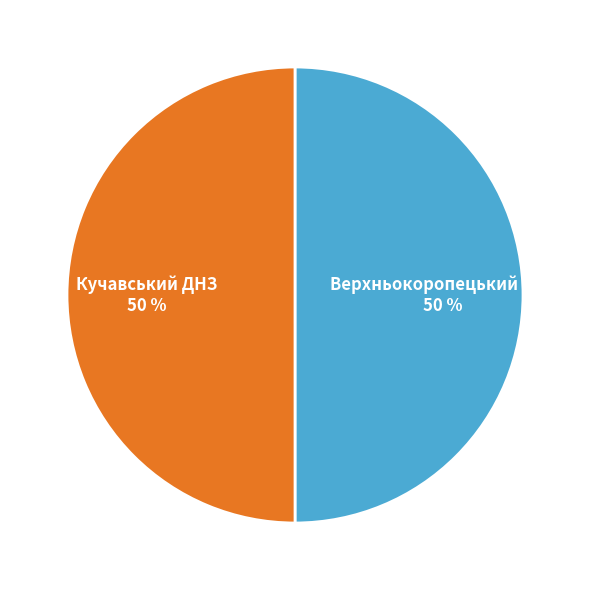

Combined, do Верхньокоропецький ДНЗ and Кучавський ДНЗ account for over 50%?

Yes